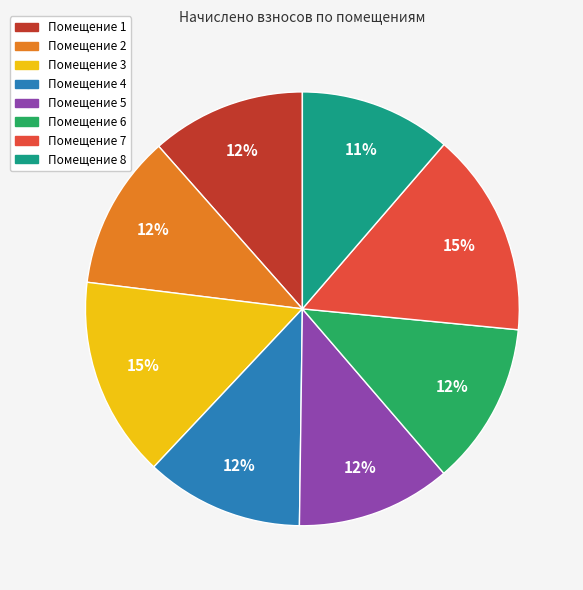

To the nearest percent, what is the difference between the largest and smallest slice percentages?

4%